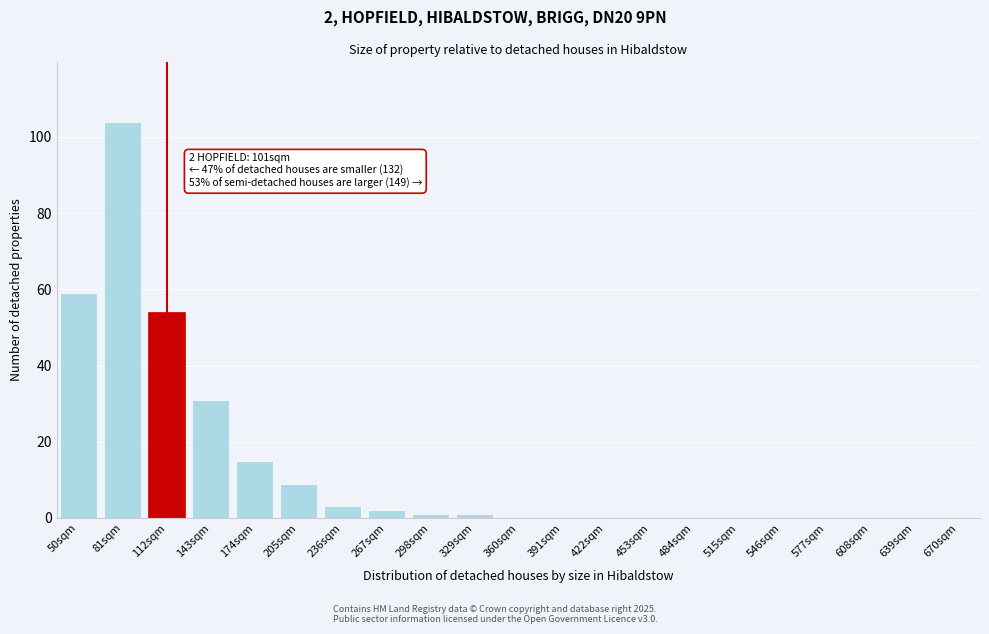

Reading right to left, what are all the values shown in this chart?

670sqm=0	639sqm=0	608sqm=0	577sqm=0	546sqm=0	515sqm=0	484sqm=0	453sqm=0	422sqm=0	391sqm=0	360sqm=0	329sqm=1	298sqm=1	267sqm=2	236sqm=3	205sqm=9	174sqm=15	143sqm=31	112sqm=54	81sqm=104	50sqm=59